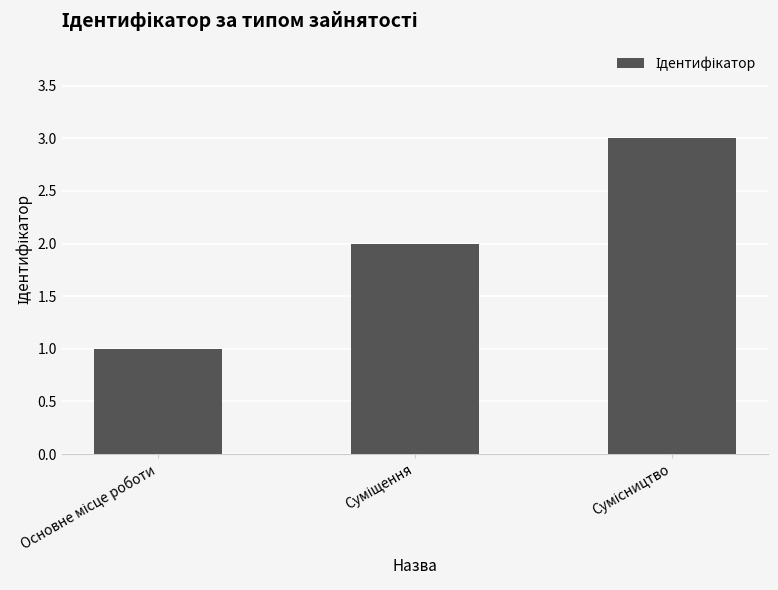

What is the greatest value displayed?

3